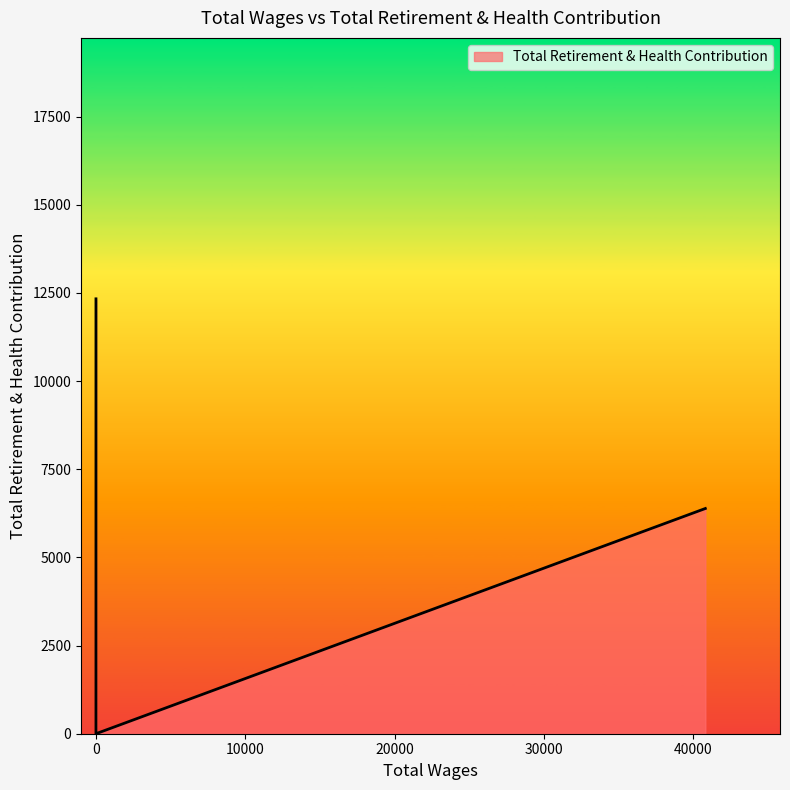

What is the difference between the maximum and minimum values?

12333